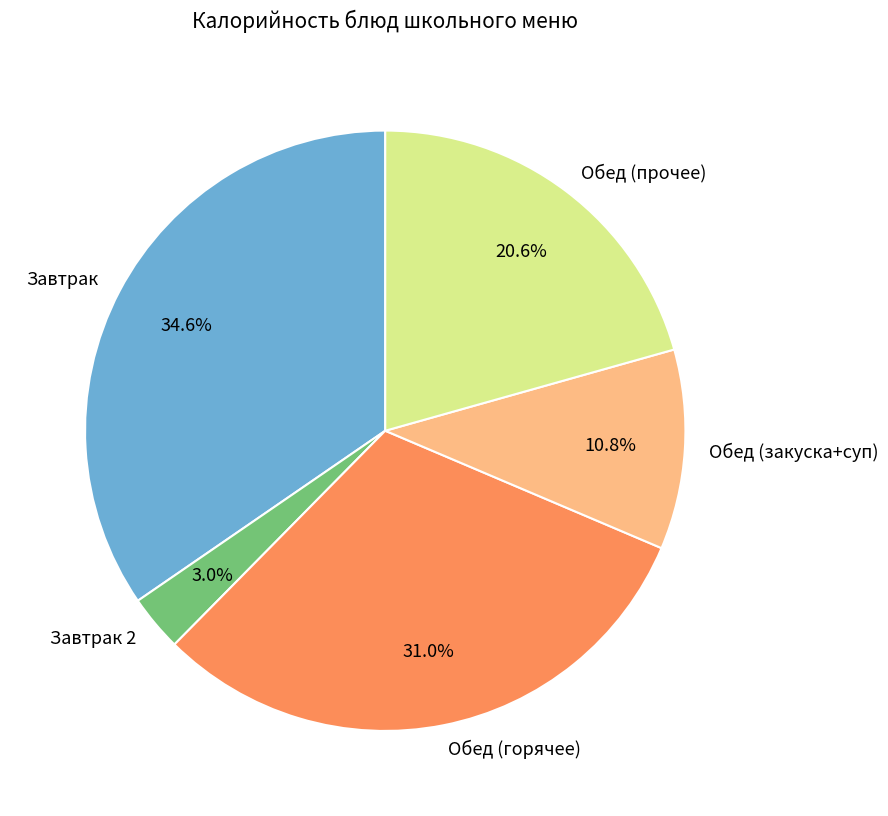

Is there any slice that represents more than half of the pie?

No